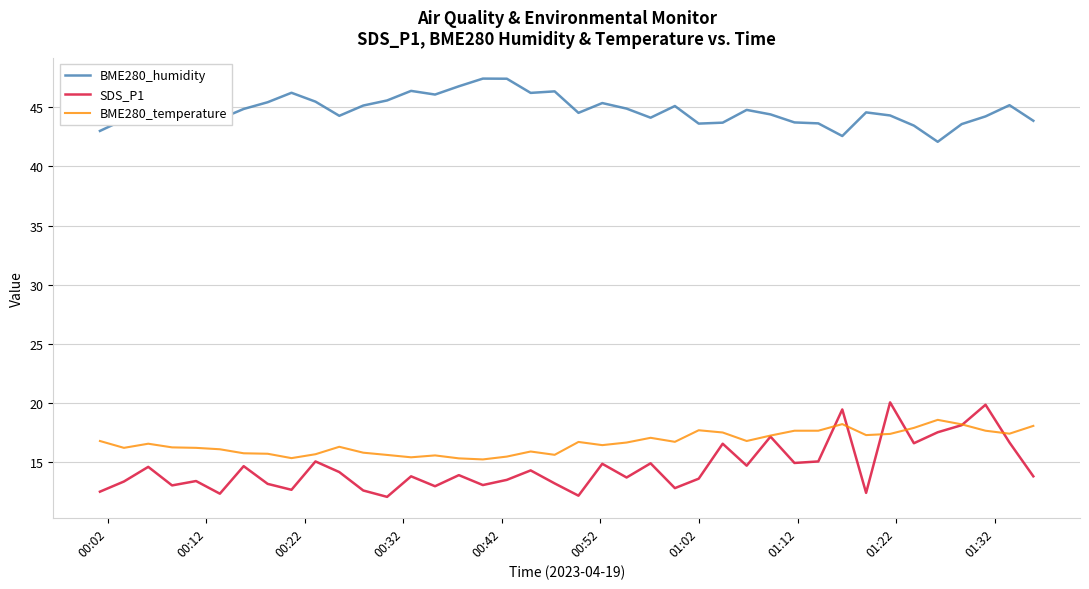

Which series has the largest total across all categories?

BME280_humidity